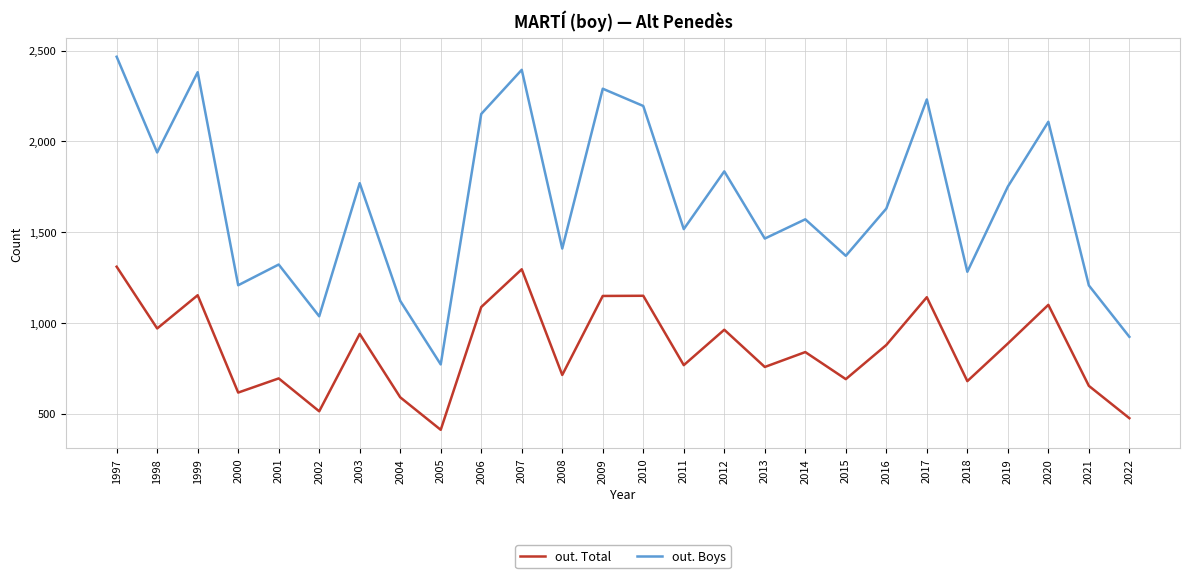

What is the sum of the out. Total values at 2022 and 2017?

1618